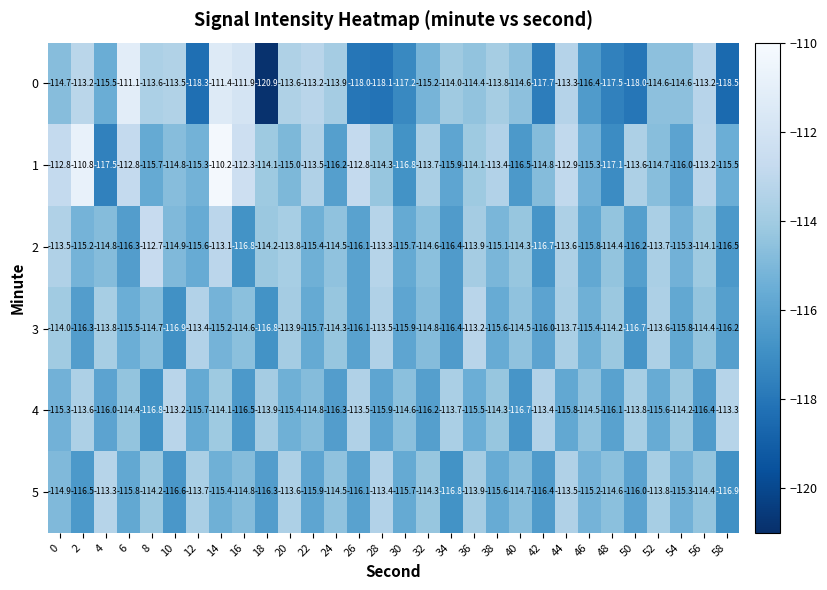

List the labels in order of 3 value, largest first.

36, 12, 28, 52, 44, 4, 20, 0, 48, 24, 56, 40, 16, 8, 32, 14, 46, 6, 38, 22, 54, 30, 42, 26, 58, 2, 34, 50, 18, 10